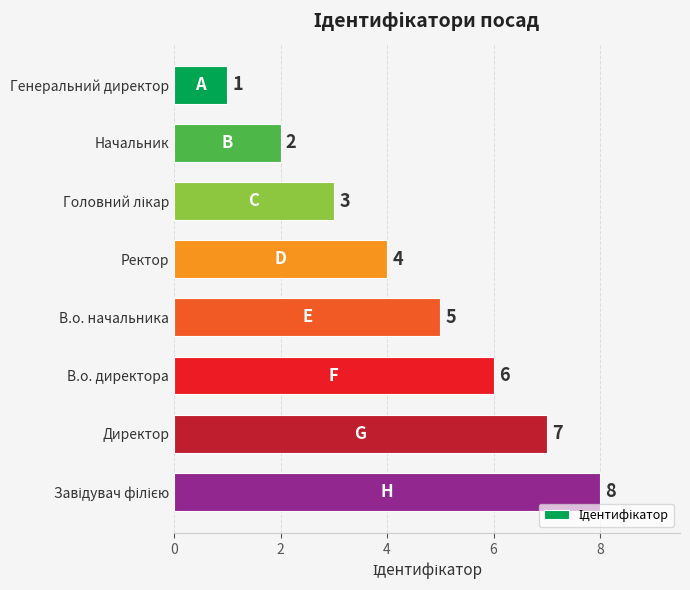

How many distinct data groups are displayed?

1